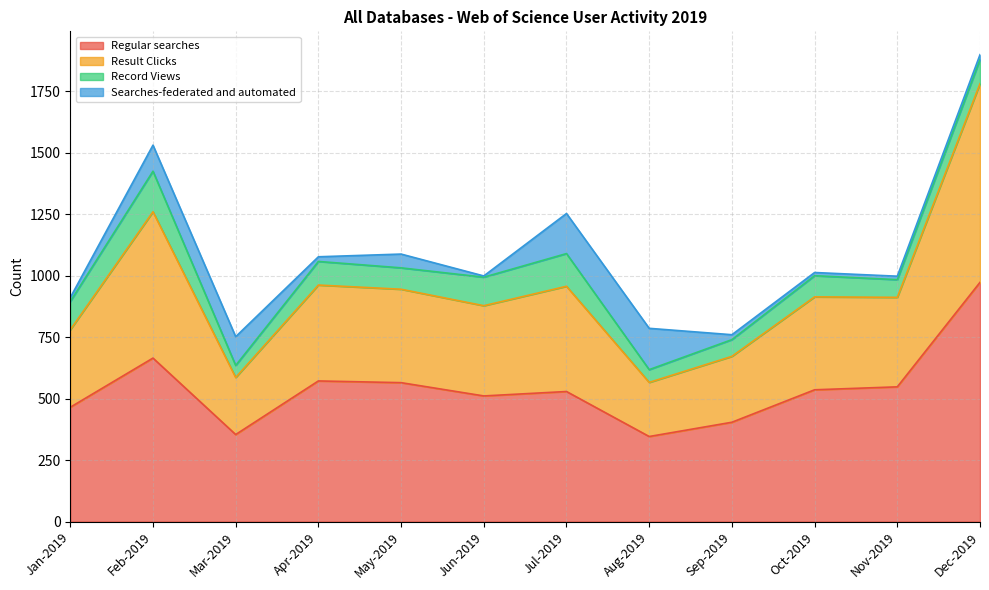

True or false: Regular searches has a value of 156 at Mar-2019.

False